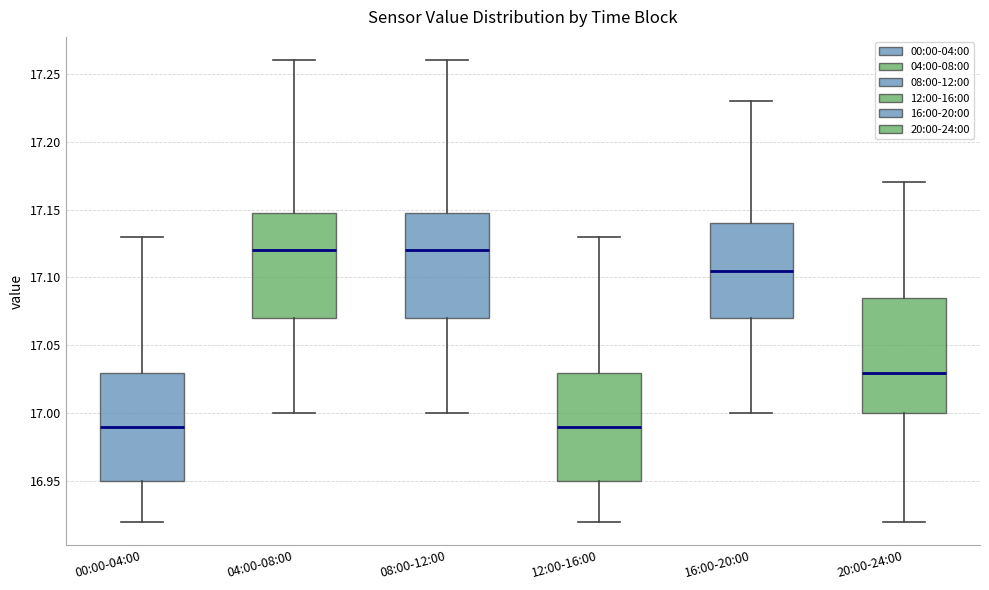

Reading left to right, transcribe this box plot: for each box, give where its median line is, the range the box spans, and where its two whiskers end, as read against the y-axis. The values are not printed on the chart, so give them approximately, as read against the axis.

00:00-04:00: median 16.990, box 16.950 to 17.030, whiskers 16.920 to 17.130
04:00-08:00: median 17.120, box 17.070 to 17.150, whiskers 17.000 to 17.260
08:00-12:00: median 17.120, box 17.070 to 17.150, whiskers 17.000 to 17.260
12:00-16:00: median 16.990, box 16.950 to 17.030, whiskers 16.920 to 17.130
16:00-20:00: median 17.105, box 17.070 to 17.140, whiskers 17.000 to 17.230
20:00-24:00: median 17.030, box 17.000 to 17.085, whiskers 16.920 to 17.170